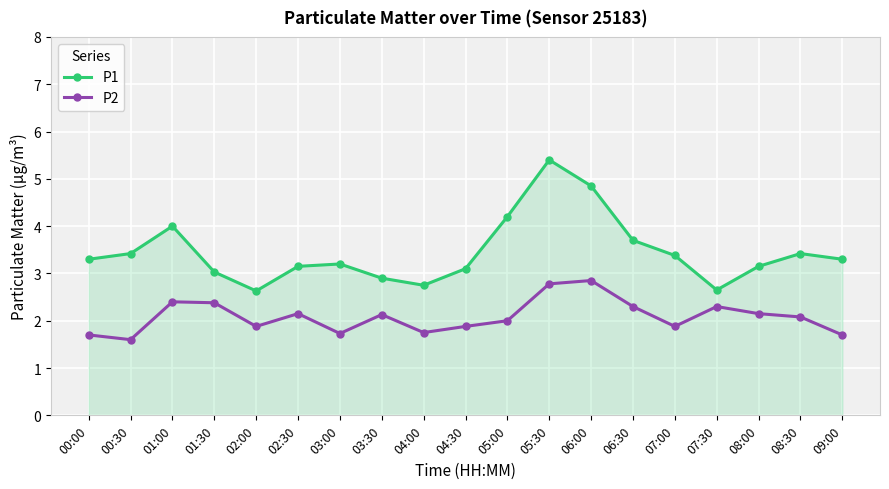

Count the number of categories in the chart.

19